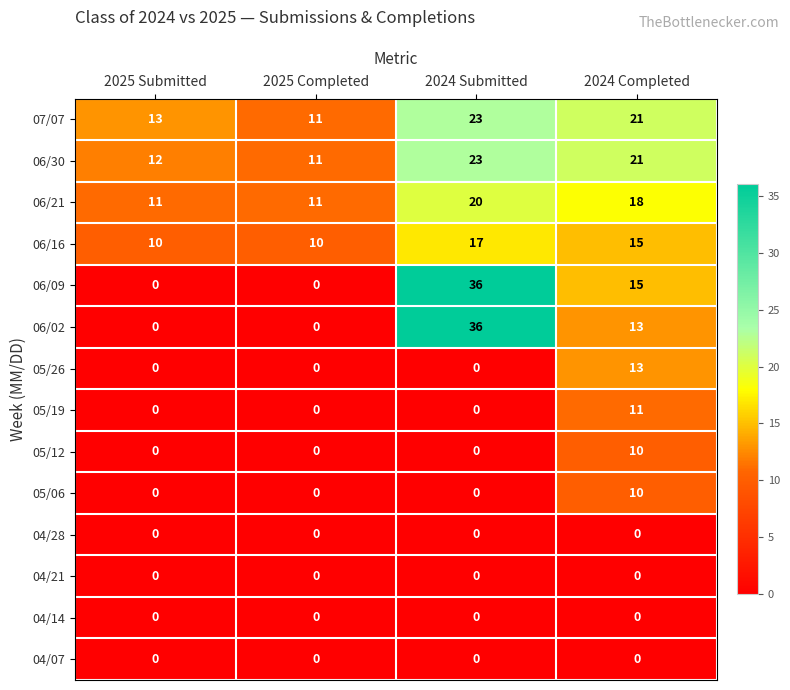

What is the difference between the highest and lowest values at 2025 Completed?

11